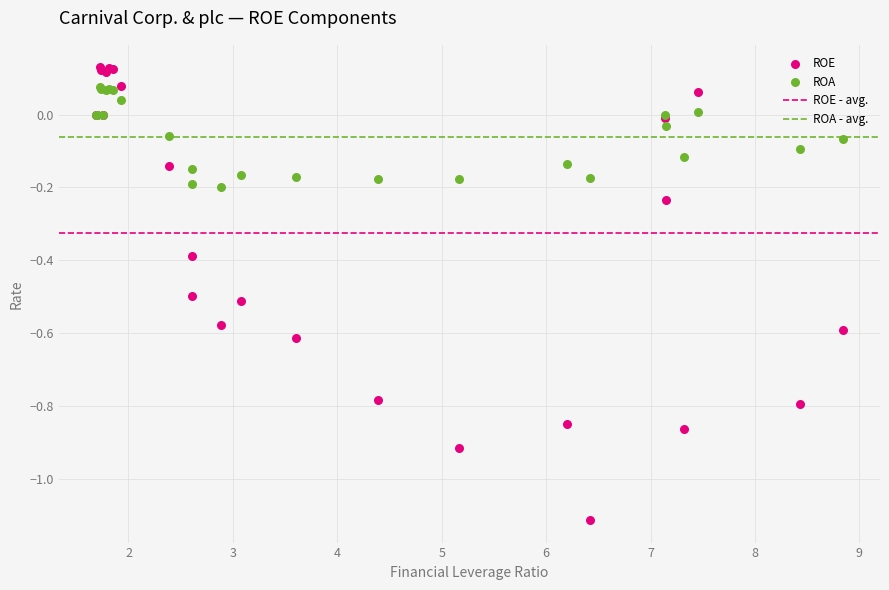

Which series has the widest spread of Y values?

ROE